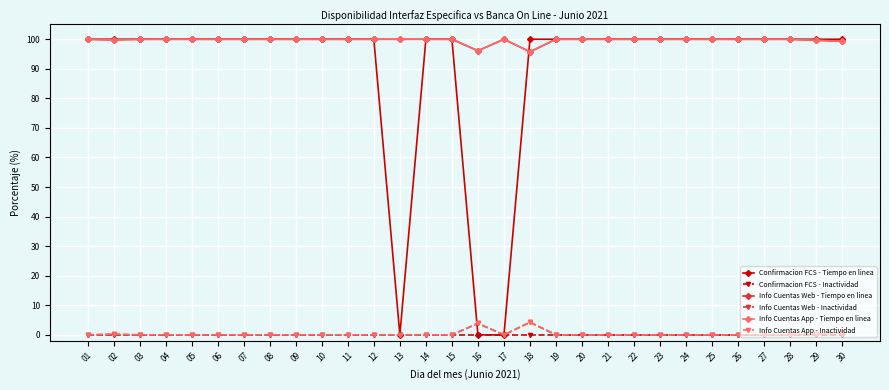

Is it true that Info Cuentas App - Tiempo en linea equals 142.1 at 19?

False